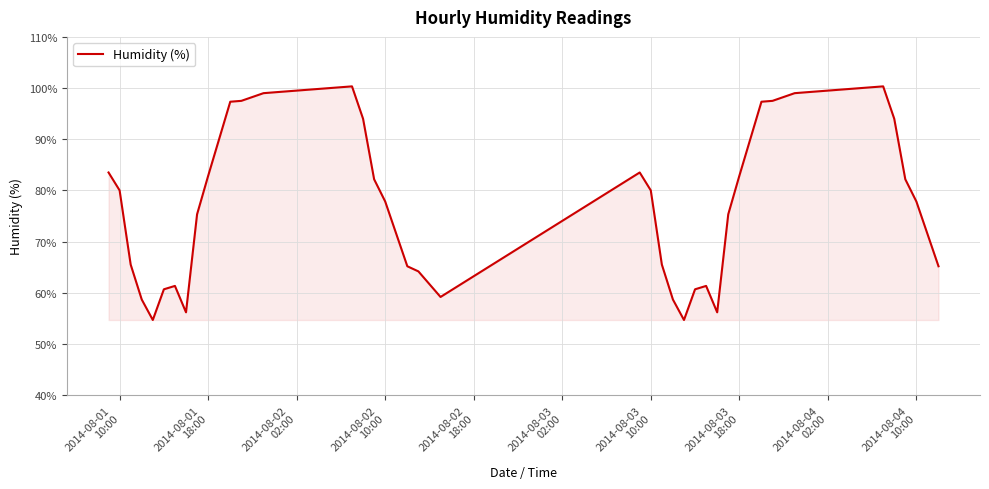

What is the greatest value displayed?

100.3